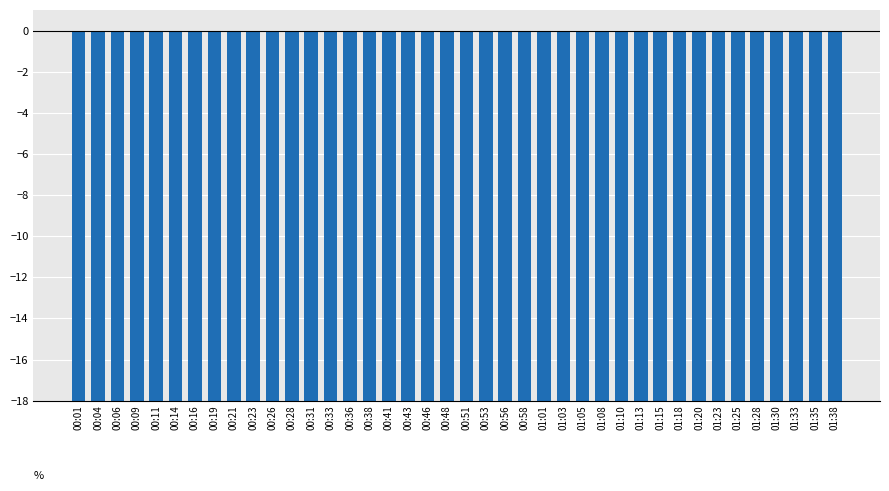

List the labels in order of value, largest first.

01:08, 00:04, 00:23, 00:33, 01:28, 00:21, 00:56, 01:13, 01:35, 00:01, 00:06, 00:09, 00:16, 00:28, 00:31, 00:36, 00:38, 00:48, 00:51, 01:15, 01:20, 01:23, 01:33, 00:14, 00:19, 00:41, 00:53, 00:58, 01:01, 01:05, 01:10, 01:18, 01:25, 01:30, 00:26, 00:43, 01:38, 00:11, 00:46, 01:03